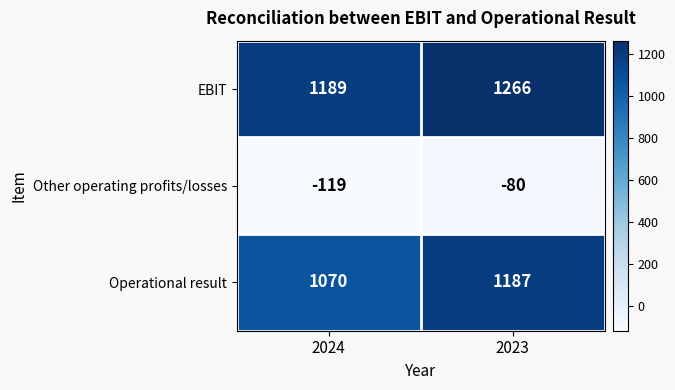

Reading left to right, what are all the values shown in this chart?

EBIT: 2024=1189	2023=1266
Other operating profits/losses: 2024=-119	2023=-80
Operational result: 2024=1070	2023=1187